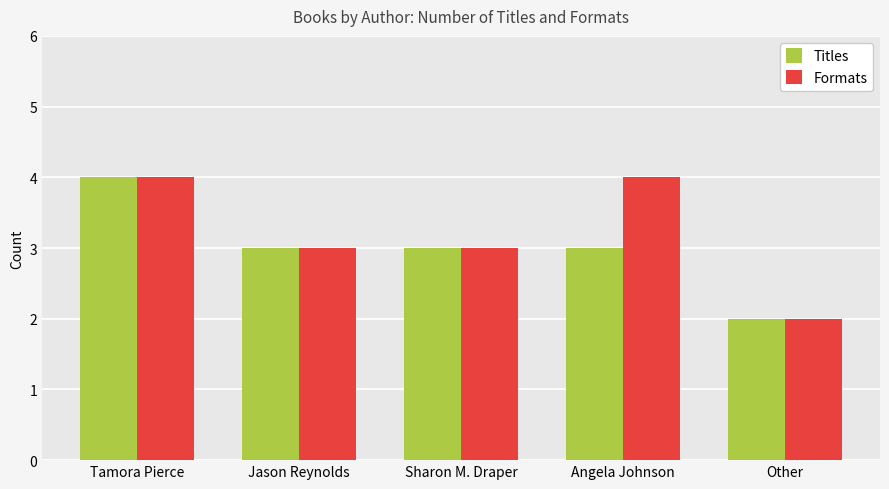

What is the total value across all series at Tamora Pierce?

8